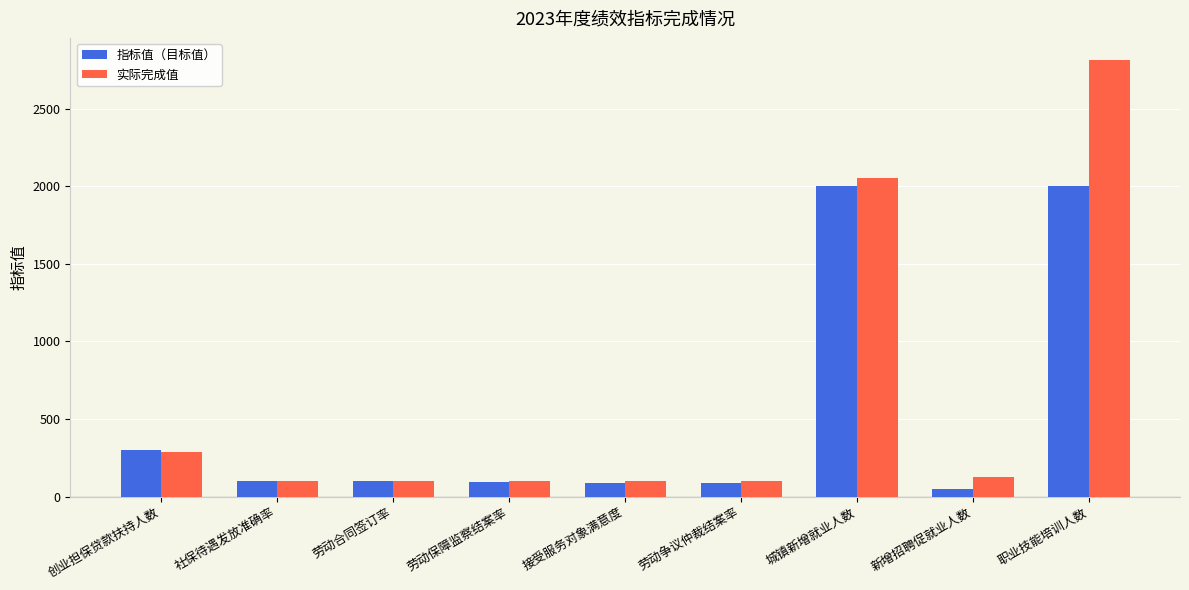

Which series has the widest spread of values?

实际完成值